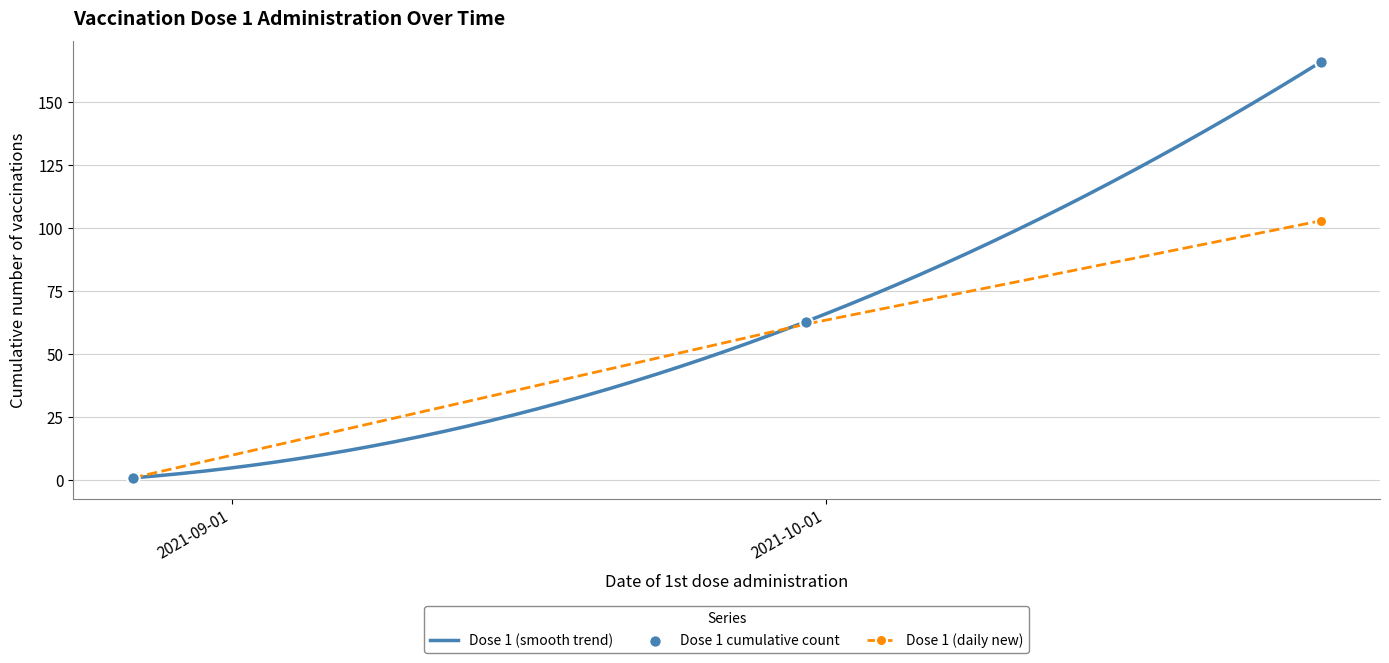

What is the change in value from 2021-08-27 to 2021-09-30?

+61